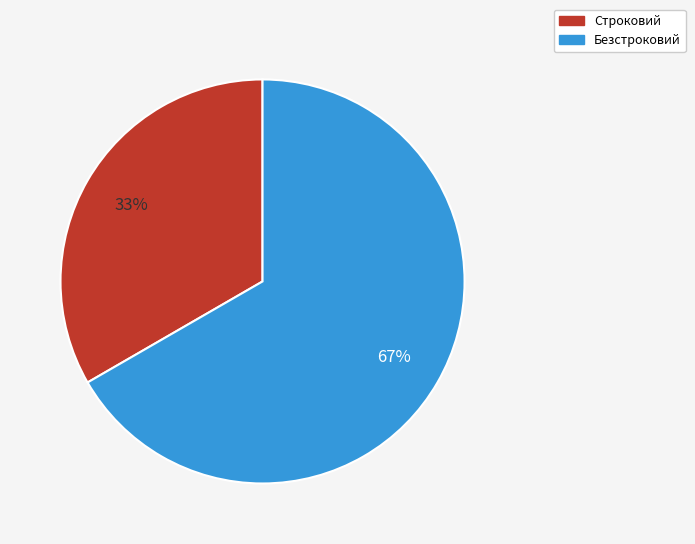

What is the ratio of the value at Строковий to the value at Безстроковий?

0.5